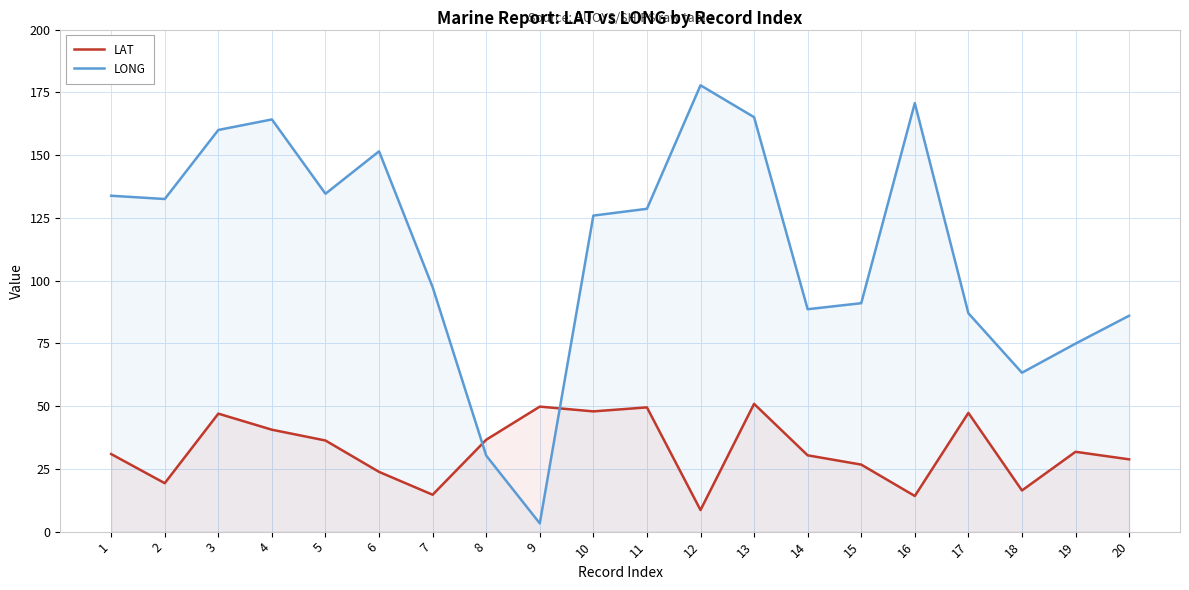

At how many categories does at least one series exceed 117?

11